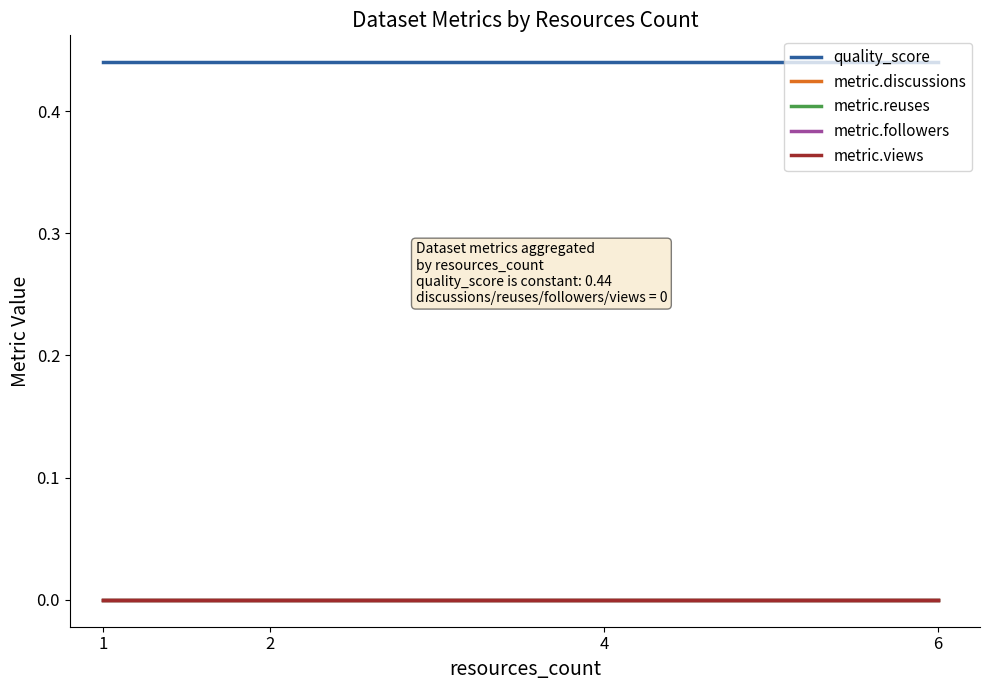

Reading left to right, what are all the values shown in this chart?

quality_score: 1=0.4	2=0.4	4=0.4	6=0.4
metric.discussions: 1=0.0	2=0.0	4=0.0	6=0.0
metric.reuses: 1=0.0	2=0.0	4=0.0	6=0.0
metric.followers: 1=0.0	2=0.0	4=0.0	6=0.0
metric.views: 1=0.0	2=0.0	4=0.0	6=0.0